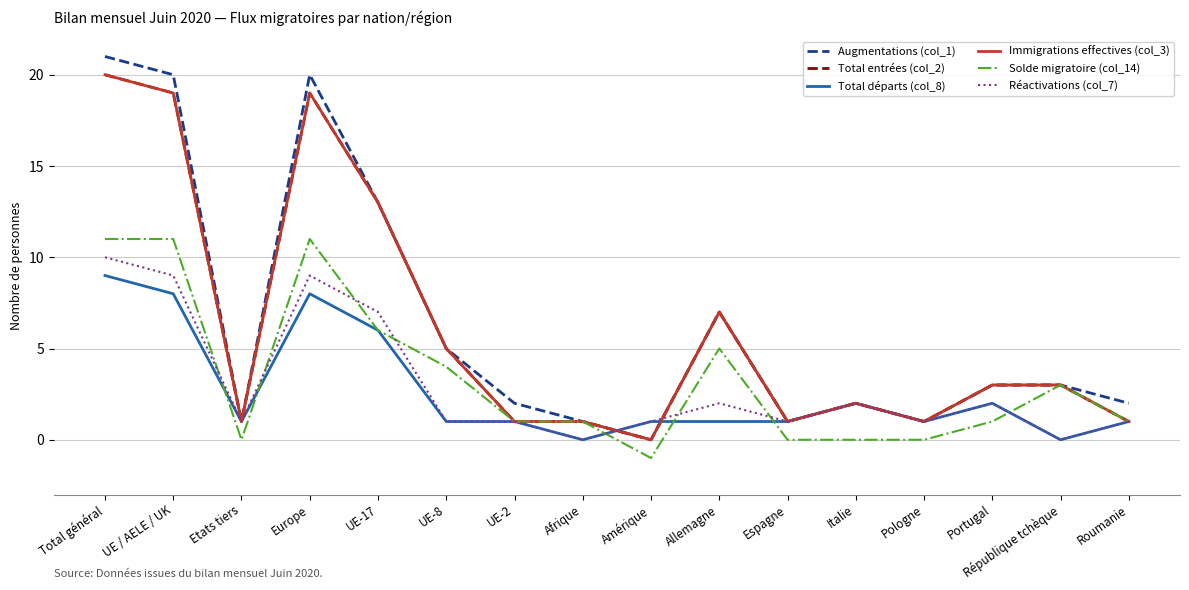

Is this an area chart (filled region under the line)?

No